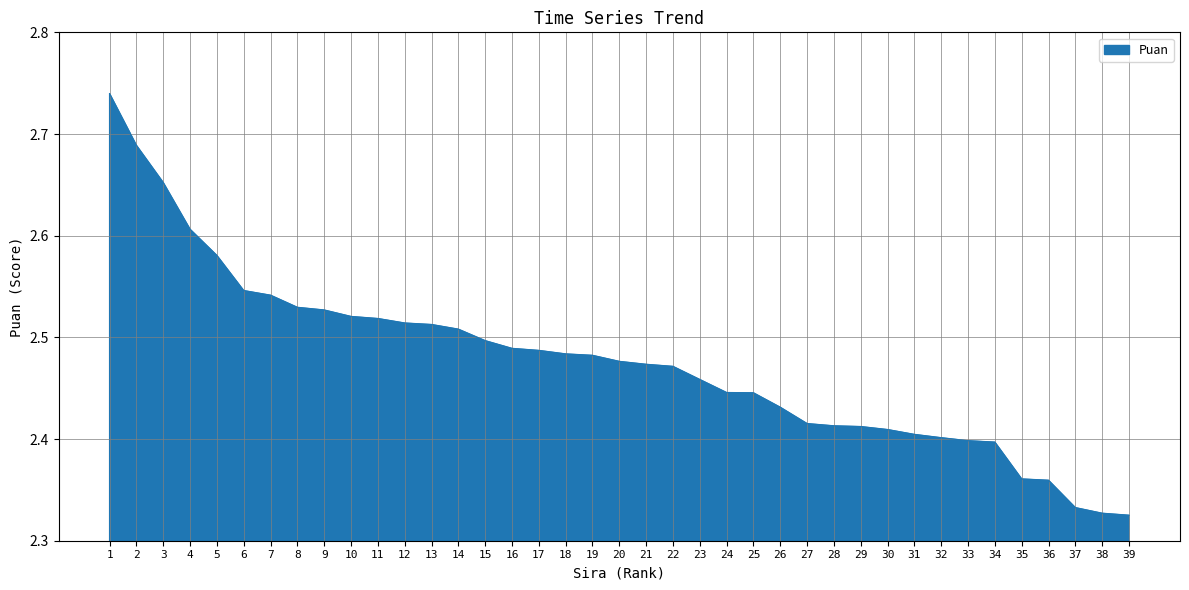

True or false: the data shows 0.7 at 39.

False